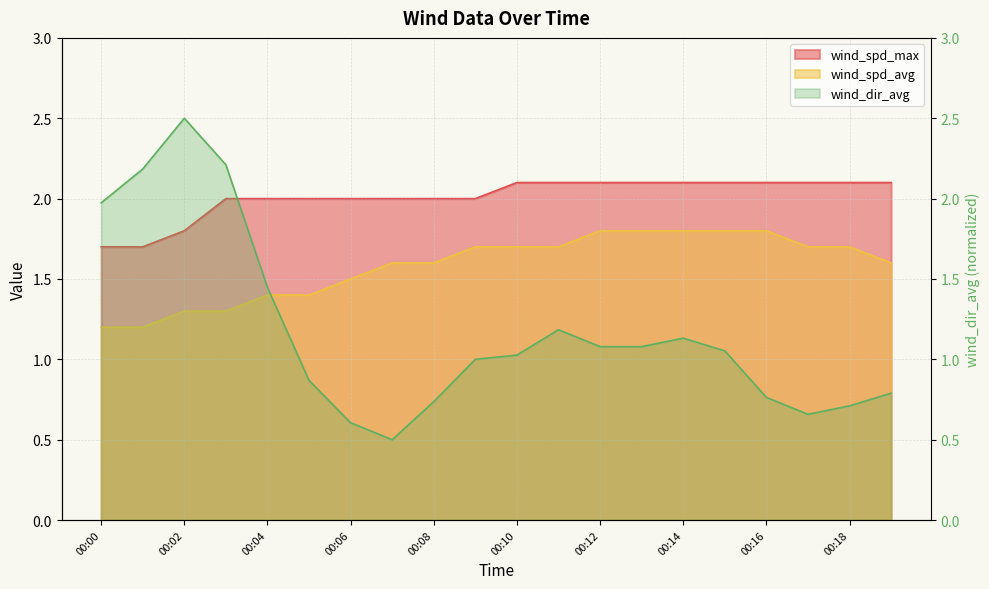

Which label corresponds to the smallest value in the chart?

00:07